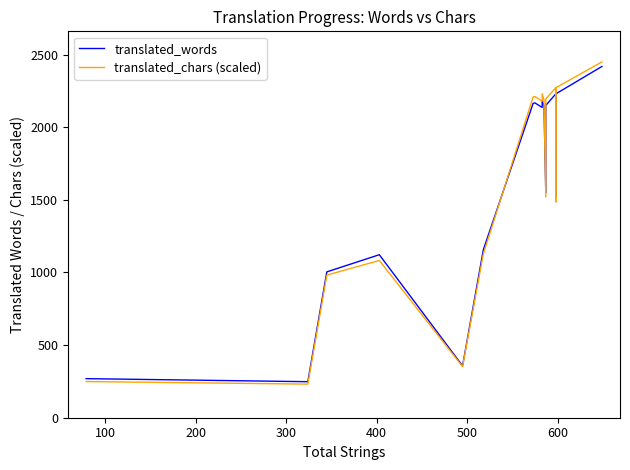

List the series in order of their overall mean, highest first.

translated_chars (scaled), translated_words